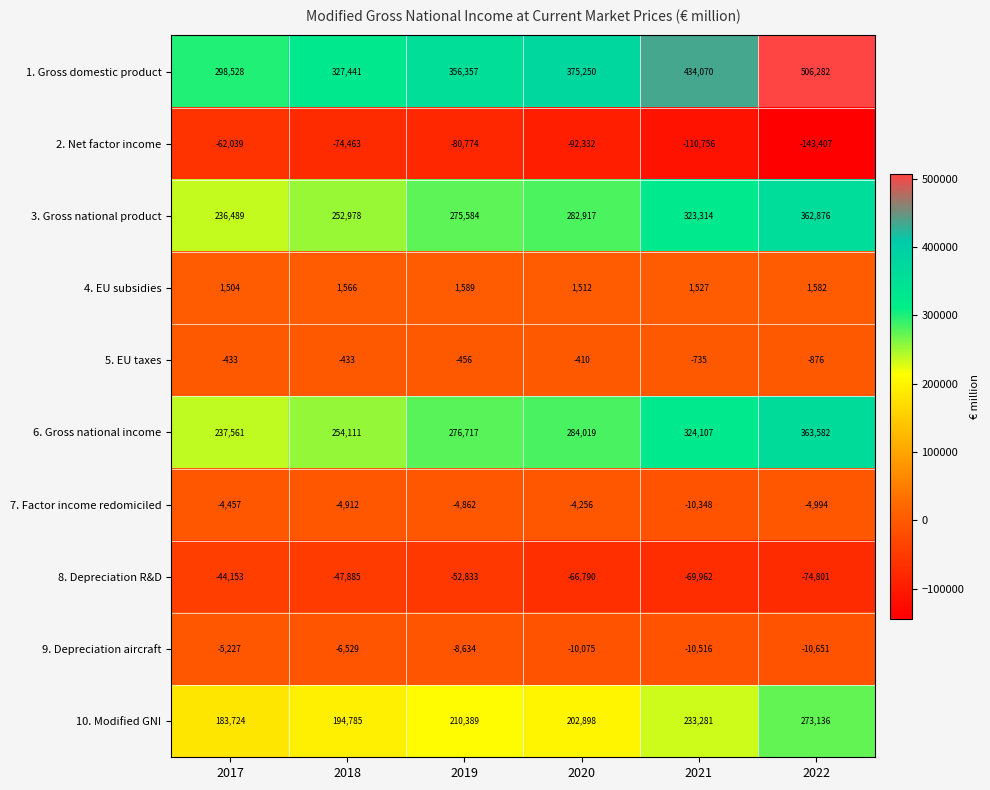

What is the difference between the second highest and second lowest values in the 7. Factor income redomiciled series?

537